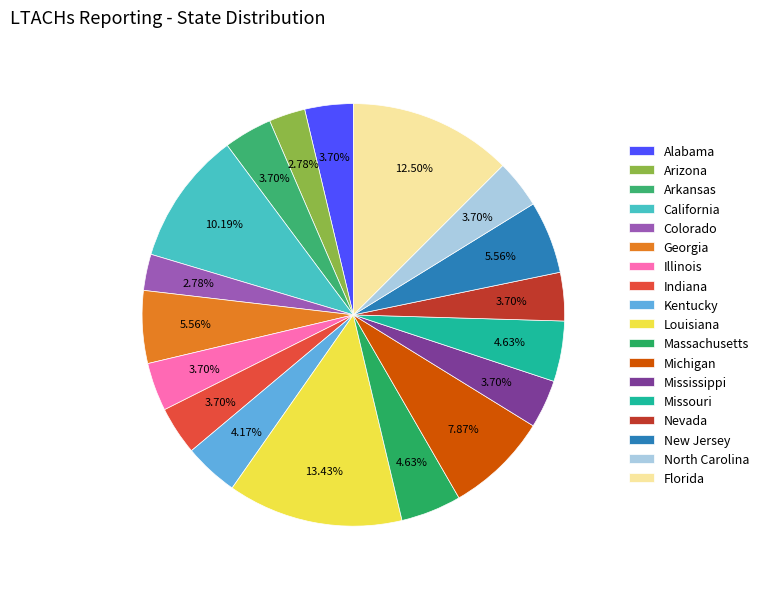

Count the number of slices in the pie.

18